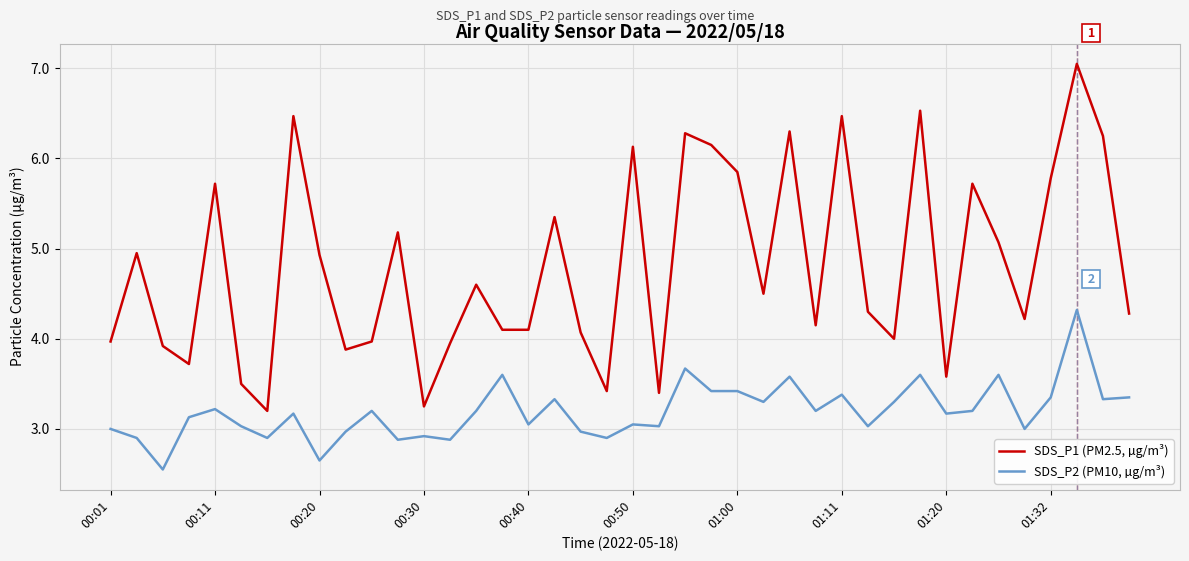

True or false: SDS_P2 (PM10, µg/m³) has more than 2 points higher than both neighbors.

True